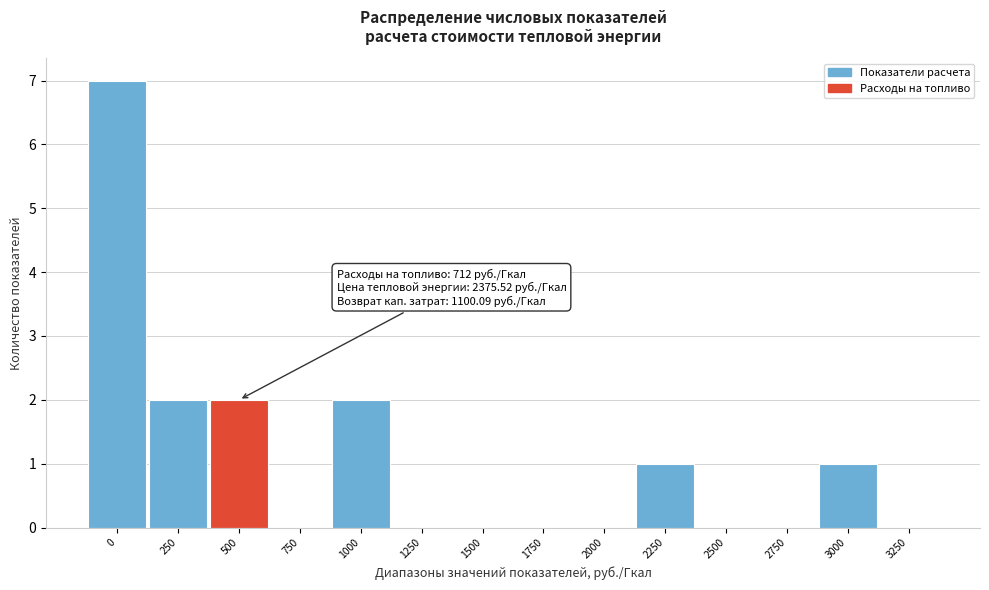

Reading left to right, extract all data points from this chart.

0=7	250=2	500=2	750=0	1000=2	1250=0	1500=0	1750=0	2000=0	2250=1	2500=0	2750=0	3000=1	3250=0